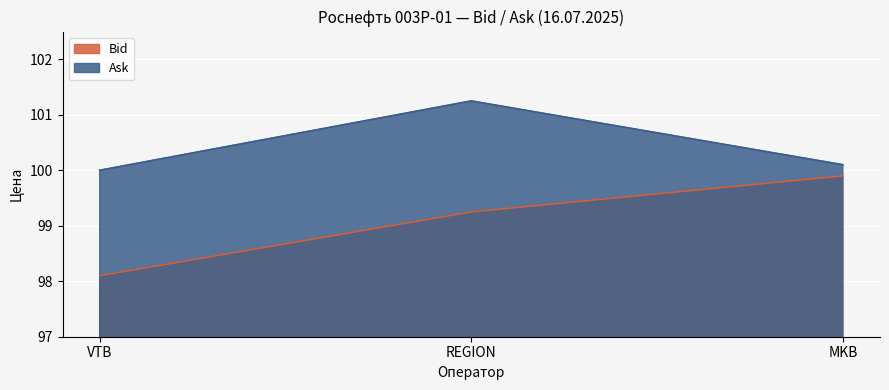

Count the number of categories in the chart.

3